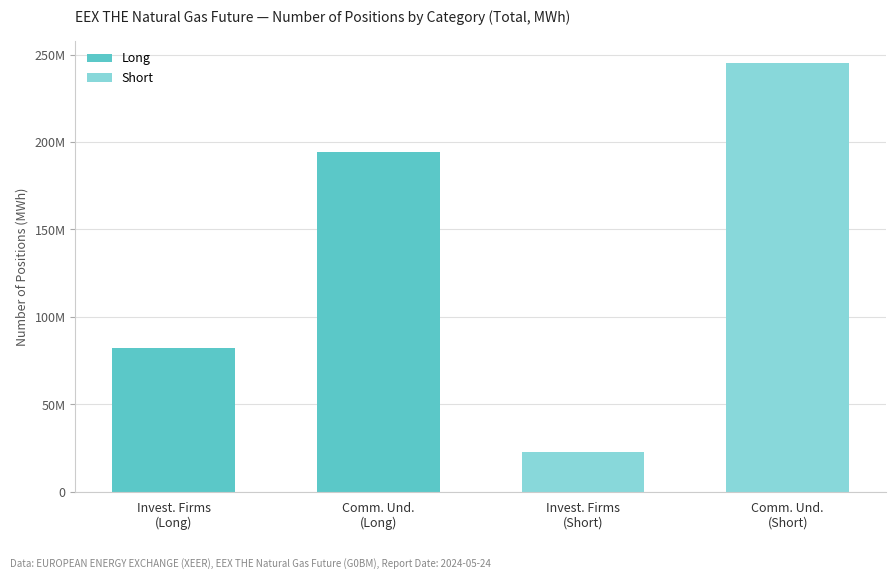

Which series has the largest range (max minus min)?

Short